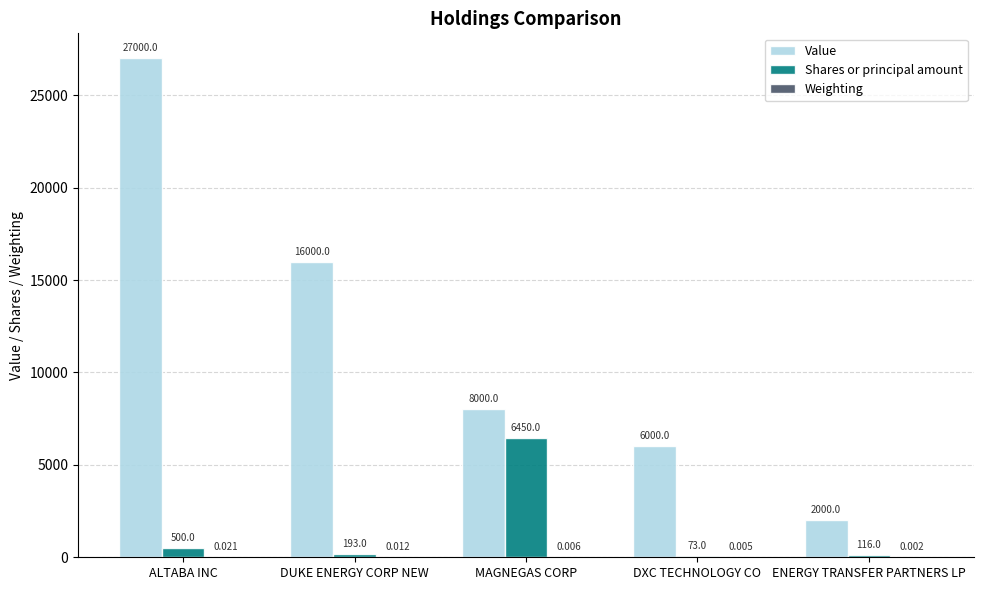

What is the sum of the Shares or principal amount values at MAGNEGAS CORP and DXC TECHNOLOGY CO?

6523.0